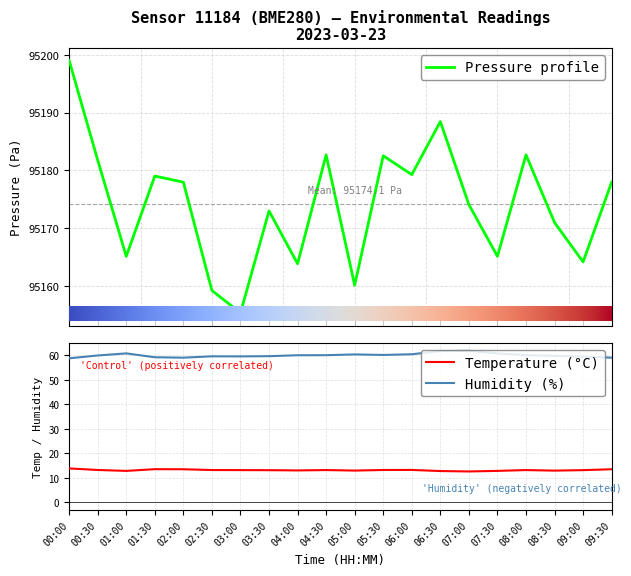

Which category has the highest value across all series?

00:00